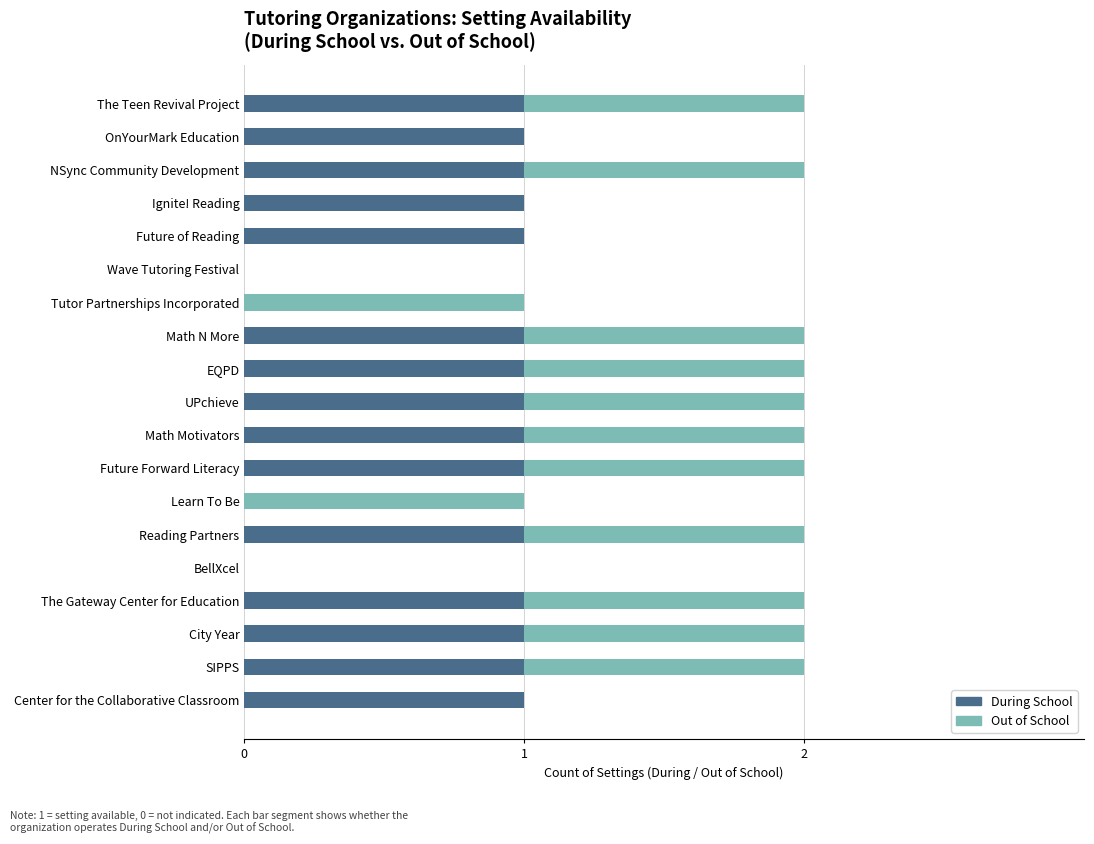

The value of During School at Future Forward Literacy is 1. True or false?

True